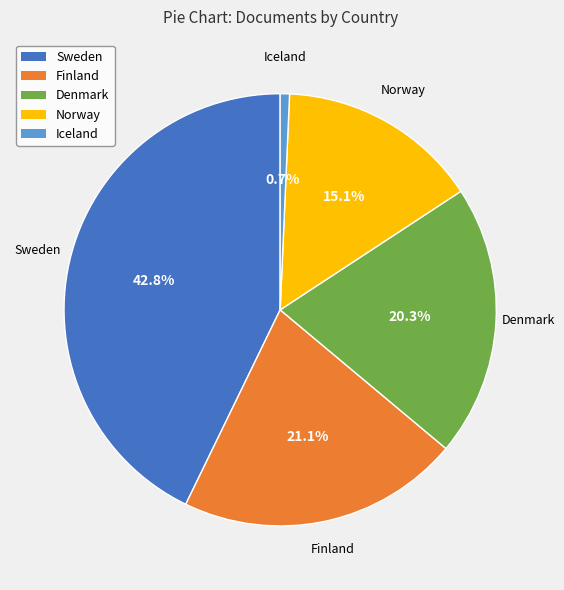

To the nearest percent, what portion does Iceland represent?

1%